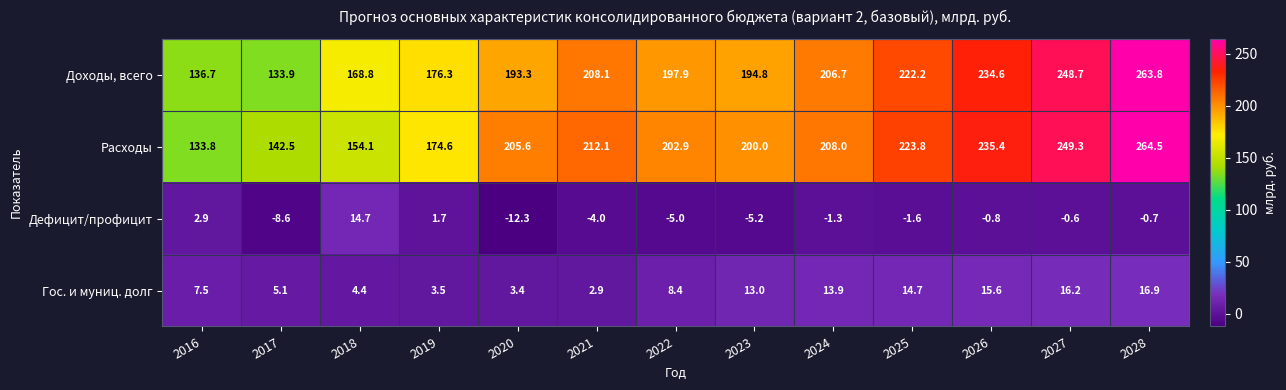

What is the approximate value of Доходы, всего at 2023?

194.8